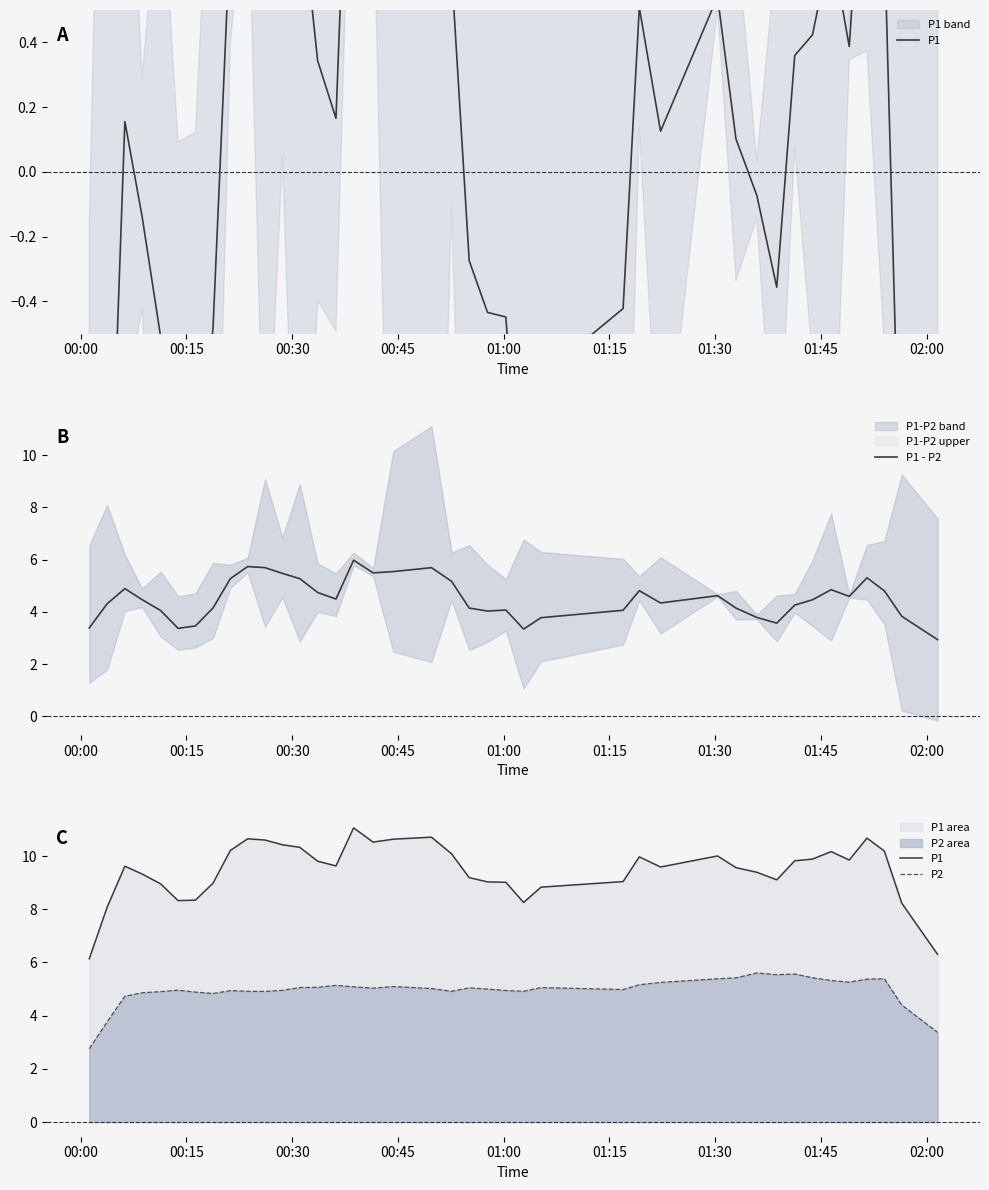

At which label does P1 first exceed 9?

00:30